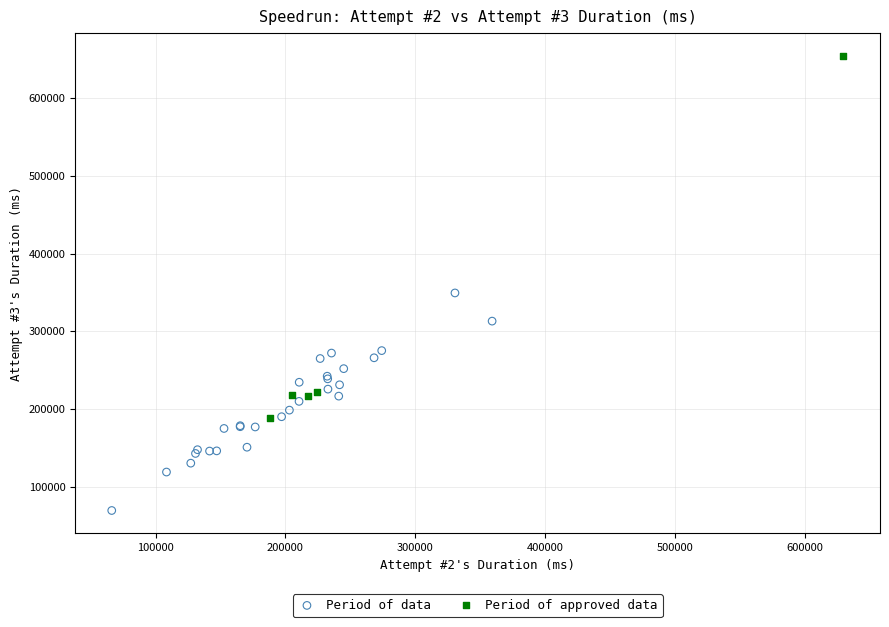

Which series reaches the maximum Y coordinate?

Period of approved data